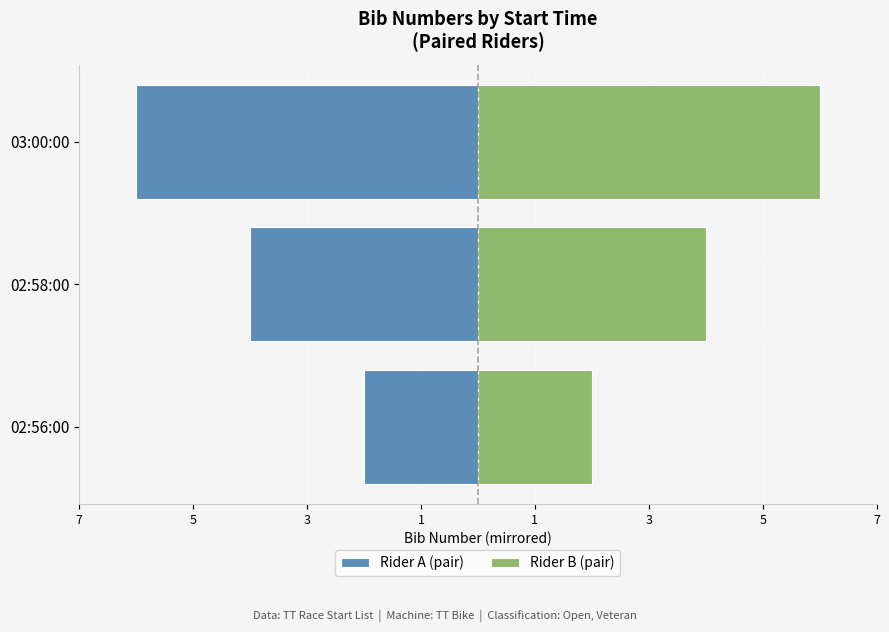

Which series has the largest total across all categories?

Rider B (pair)